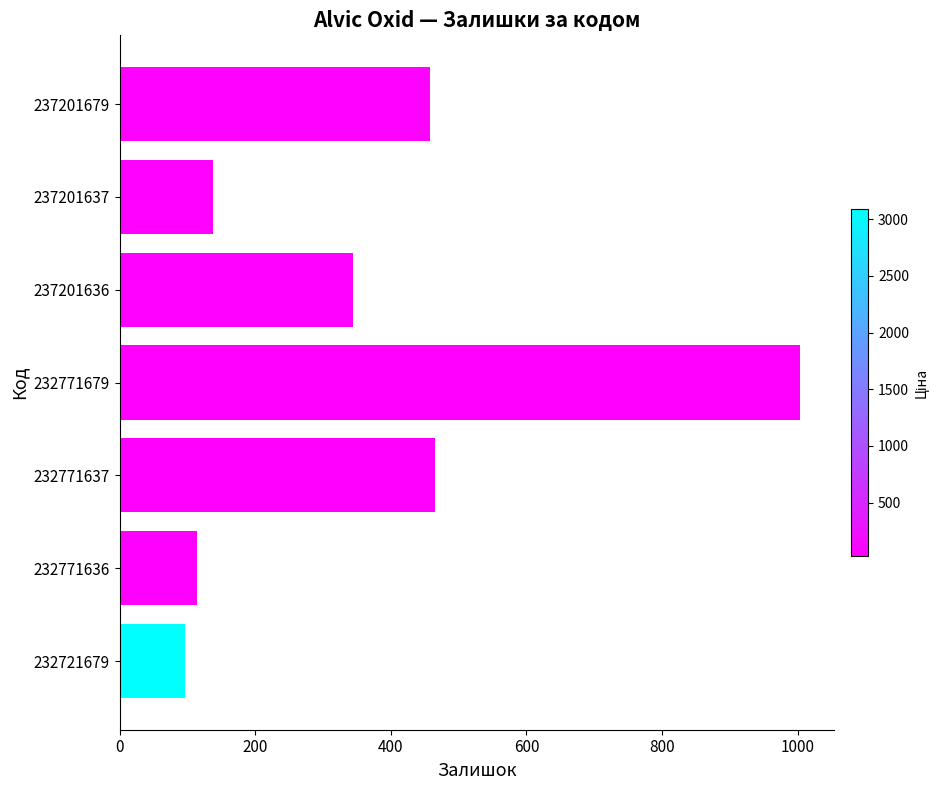

Reading bottom to top, what are all the values shown in this chart?

232721679=96	232771636=114	232771637=465	232771679=1003	237201636=344	237201637=138	237201679=458